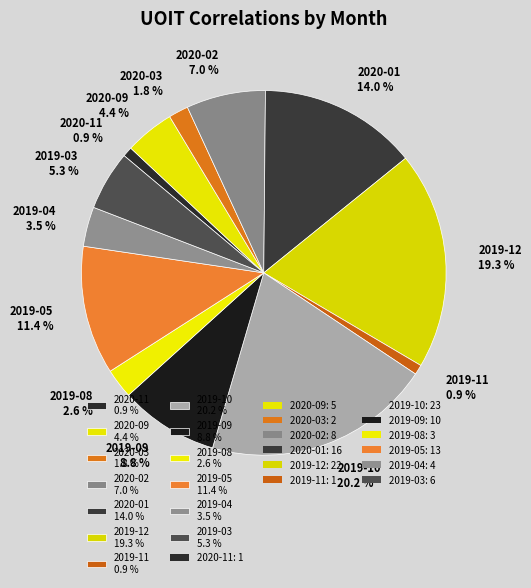

How much of the chart is everything except 2019-04?

96.5%